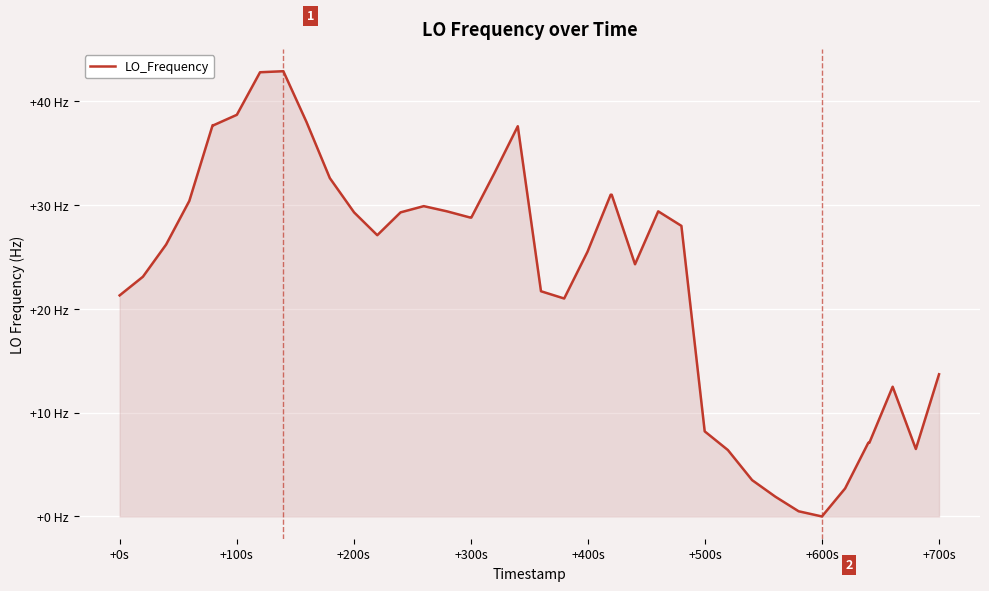

Does the chart display data point markers on the line(s)?

No